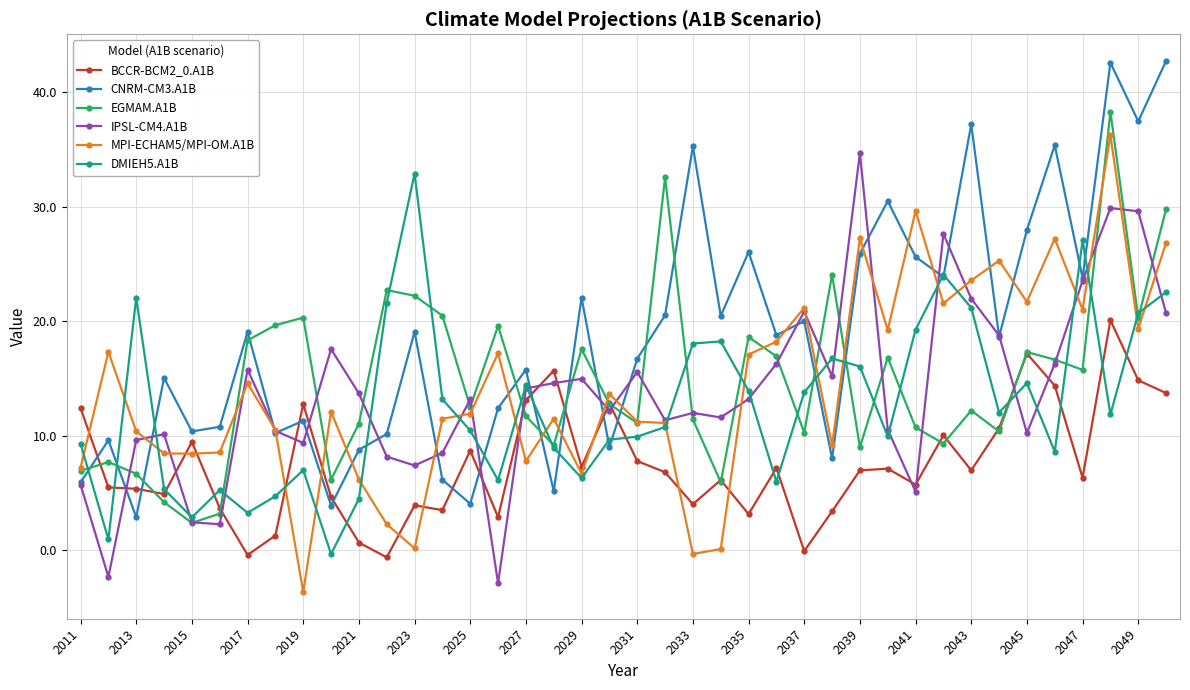

What is the value of the DMIEH5.A1B point at the 23rd from the left?

18.1